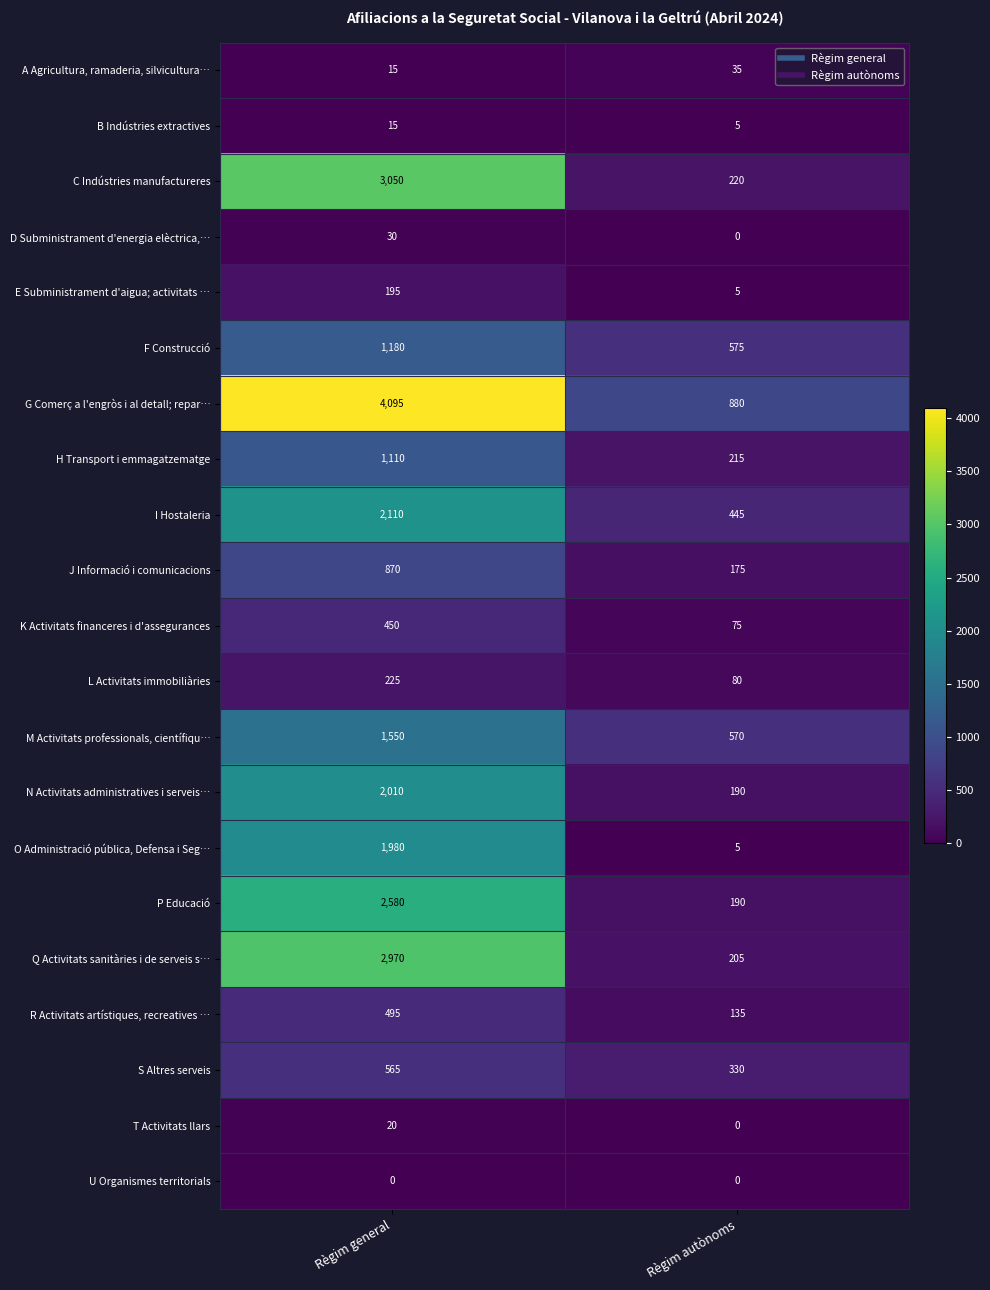

Which series changed the most between Règim general and Règim autònoms?

G Comerç a l'engròs i al detall; repar…